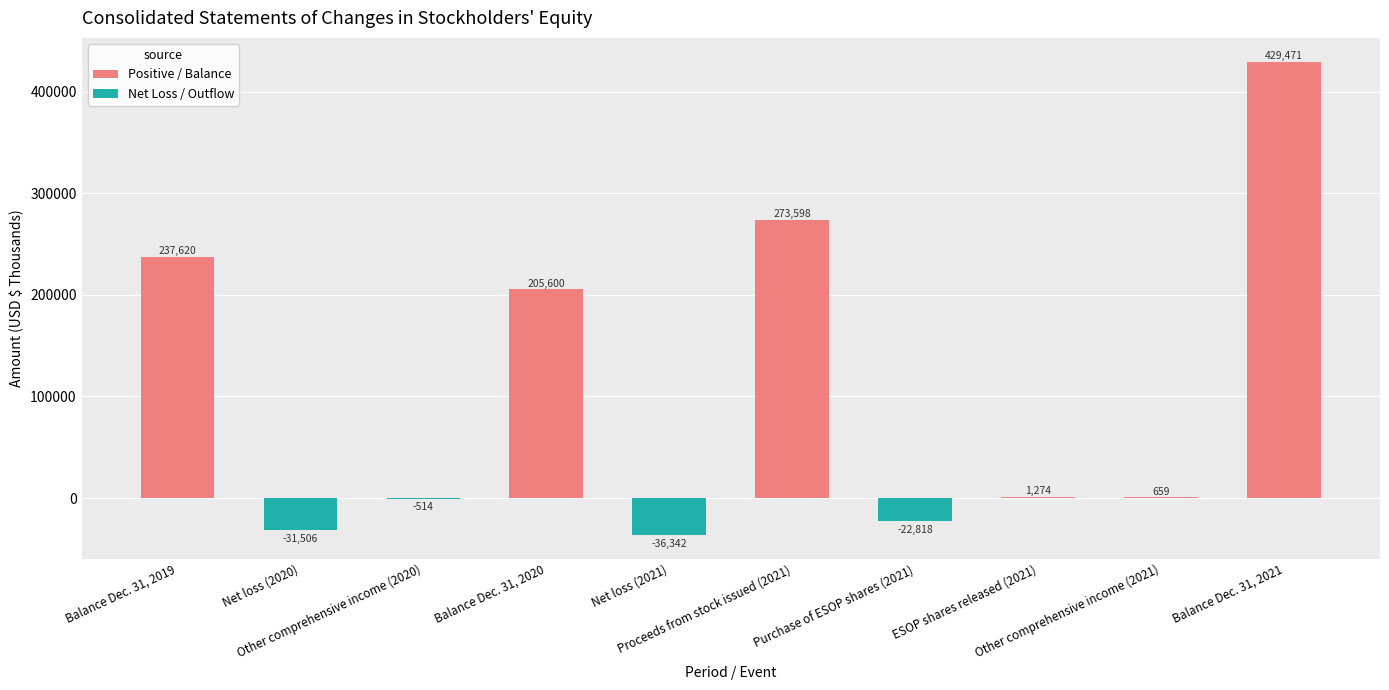

Are the bars grouped side by side (vs. stacked)?

No